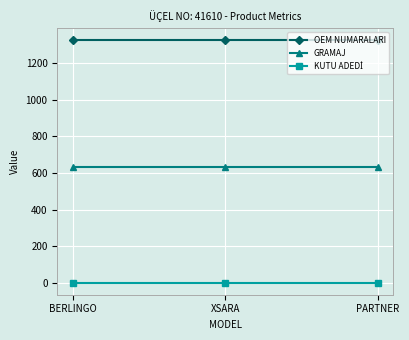

At how many categories does at least one series exceed 404?

3